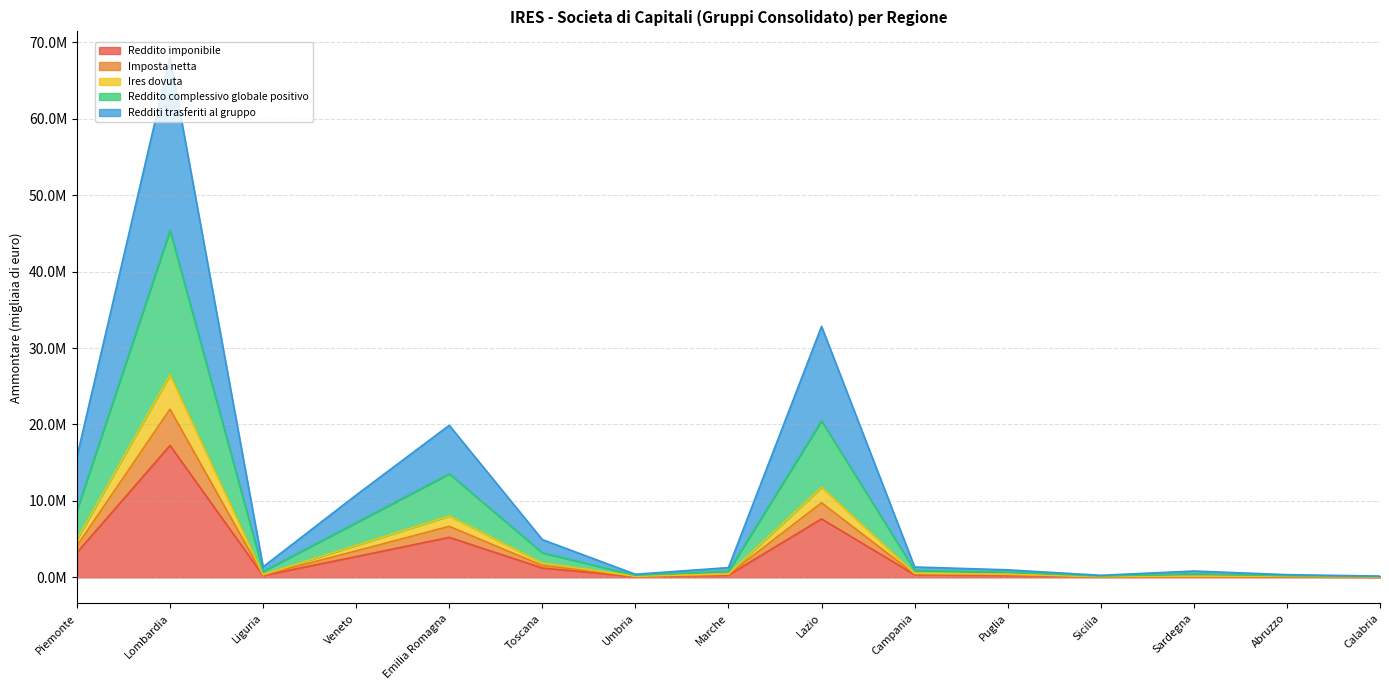

How many series are shown in this chart?

5